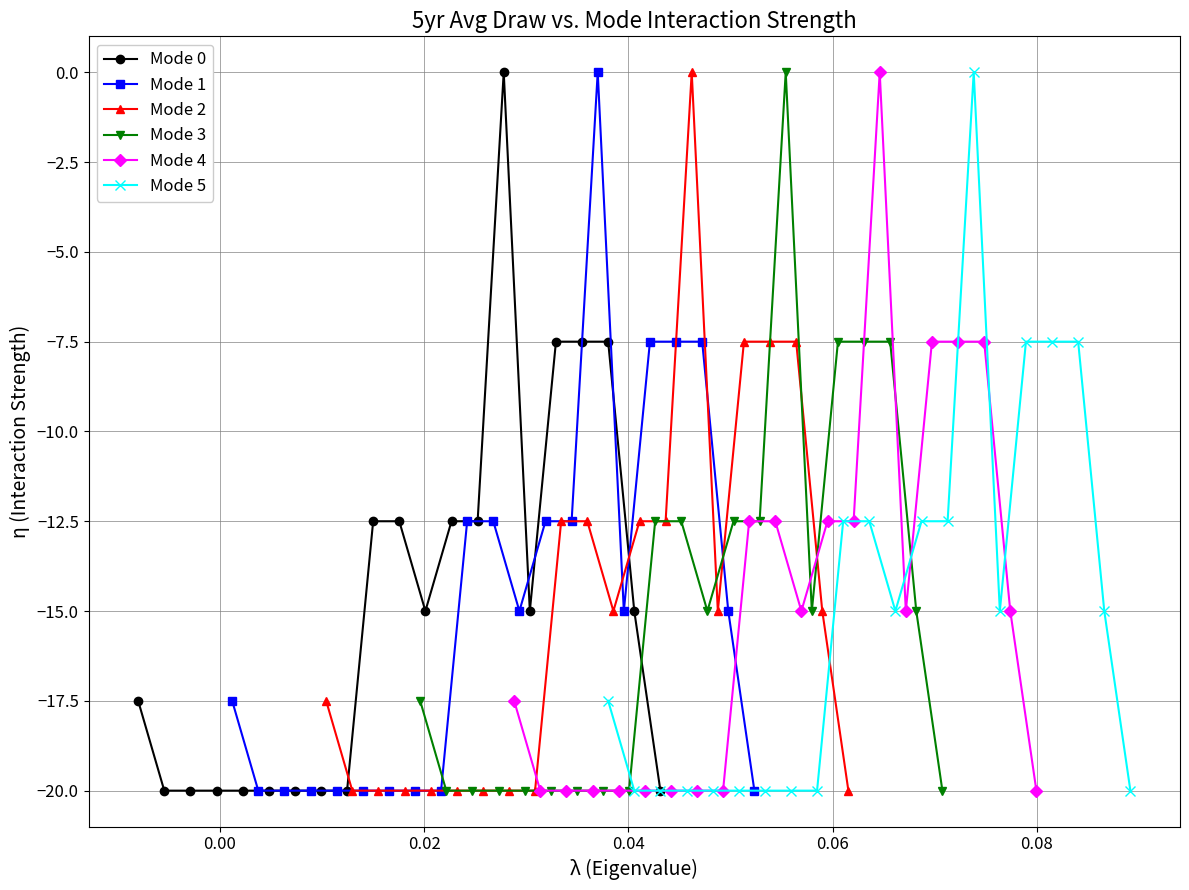

What is the lowest value of the Mode 2 series?

-20.0